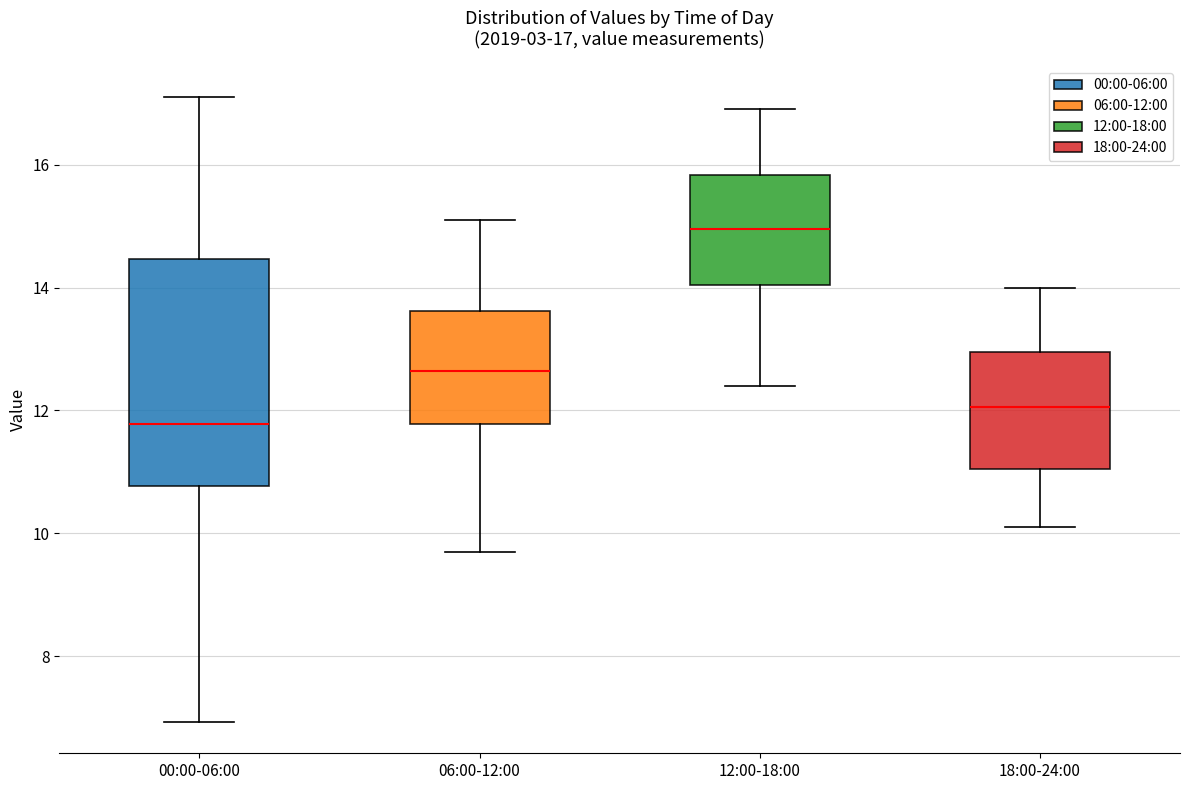

Which box is the tallest, from its lower edge to its upper edge?

00:00-06:00